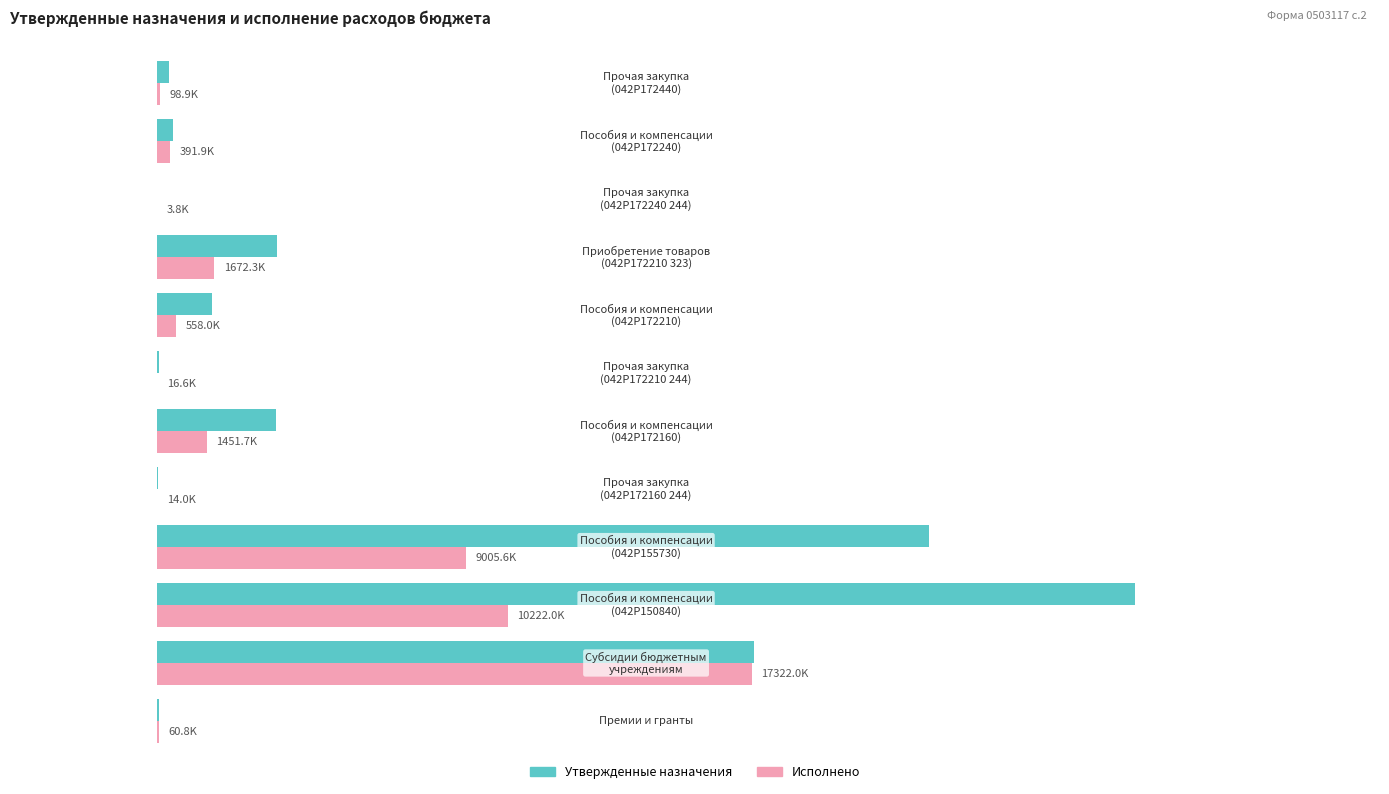

What is the average value of the Исполнено series?

3401481.2